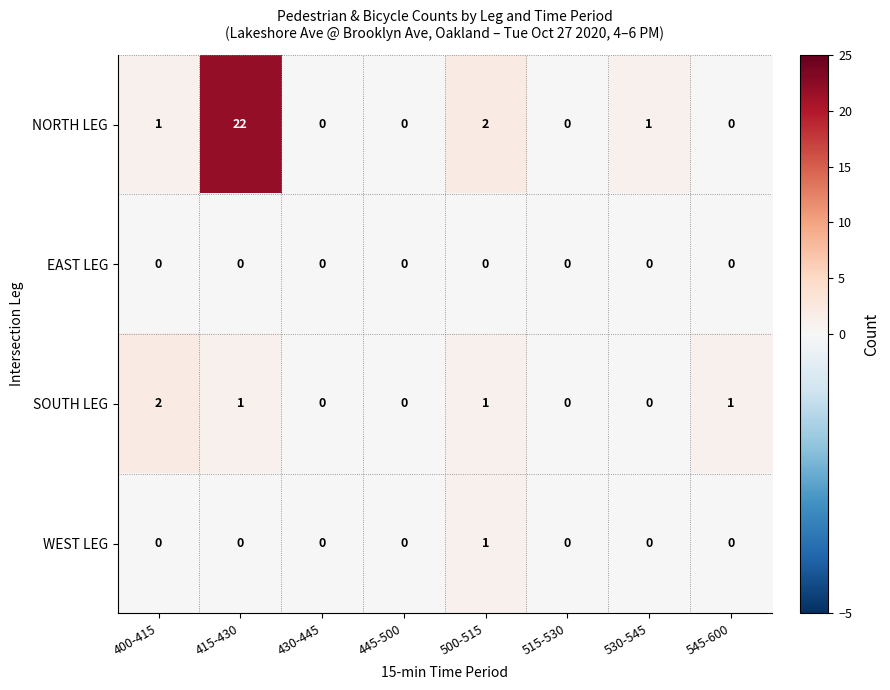

What is the sum of all NORTH LEG values?

26